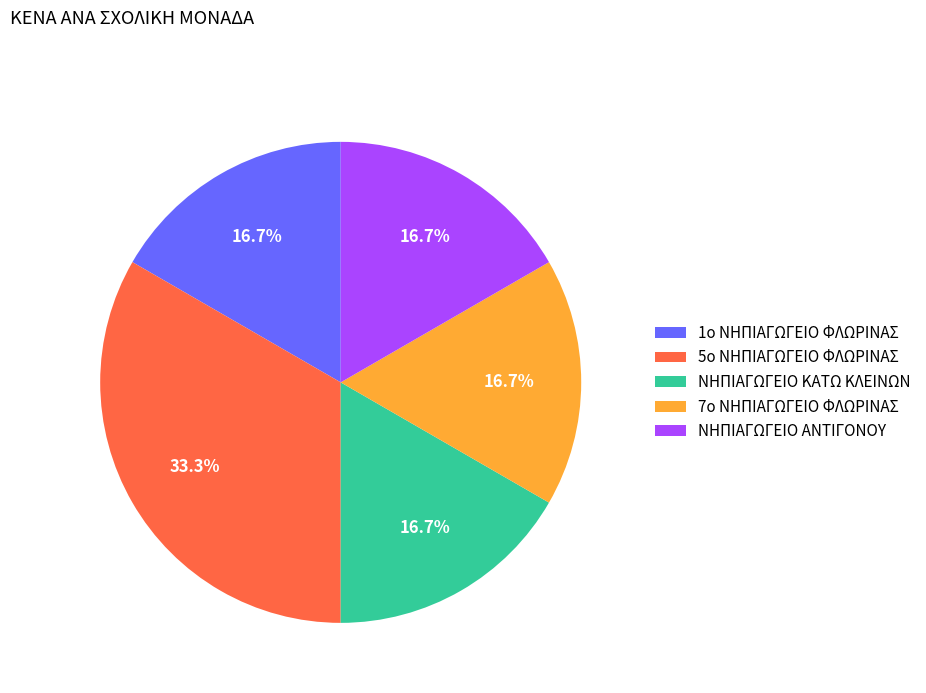

To the nearest percent, what is the combined percentage of ΝΗΠΙΑΓΩΓΕΙΟ ΚΑΤΩ ΚΛΕΙΝΩΝ and 7ο ΝΗΠΙΑΓΩΓΕΙΟ ΦΛΩΡΙΝΑΣ?

33%